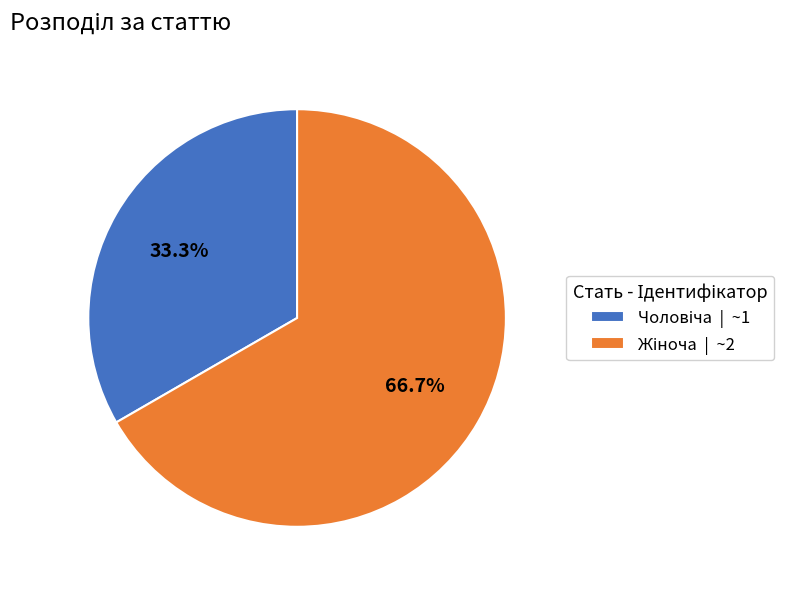

Is there a majority slice in this chart?

Yes